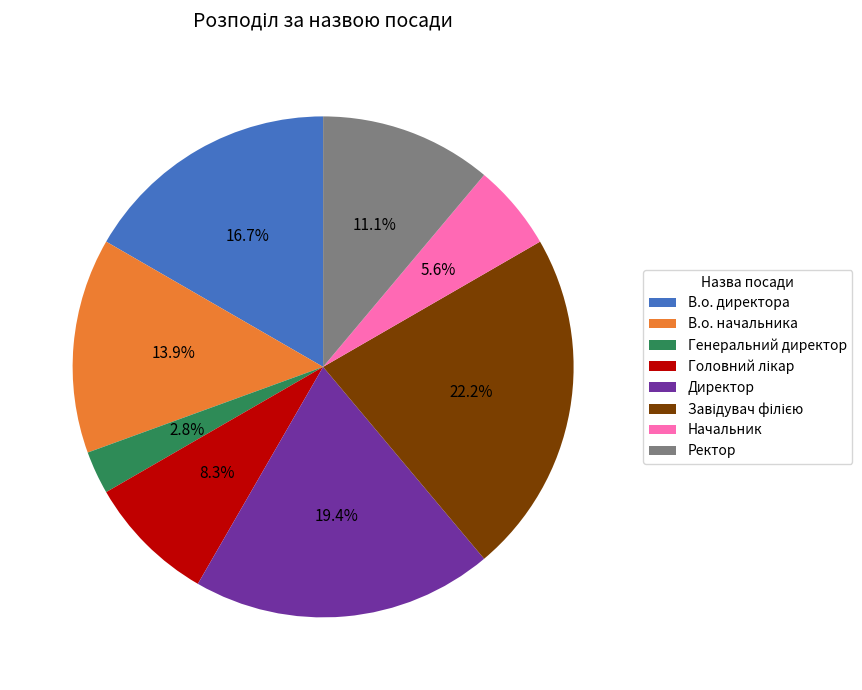

How many slices are in this pie chart?

8